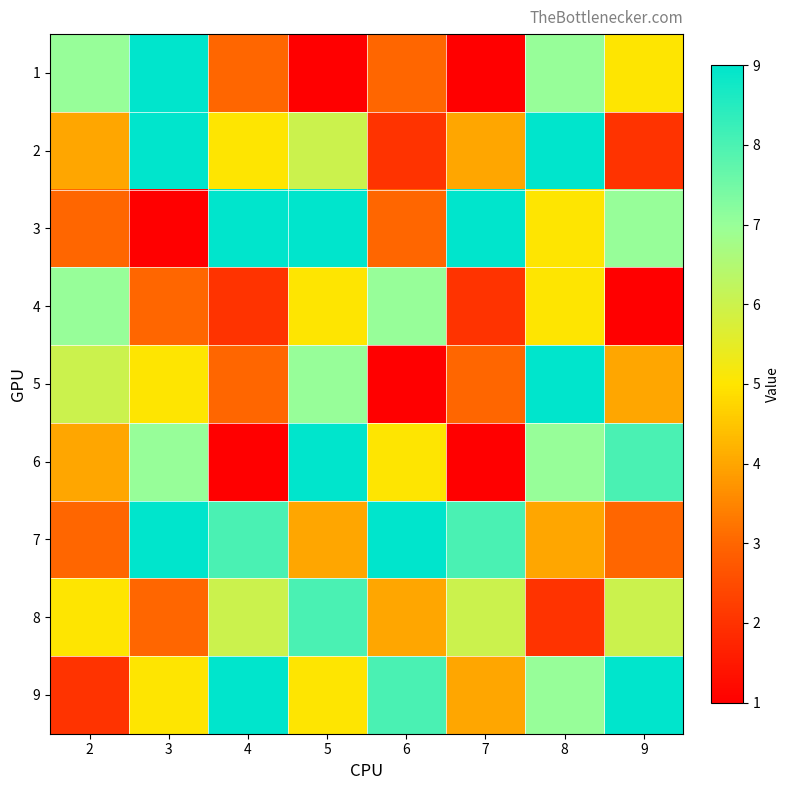

At which category does the chart reach its peak across all series?

3